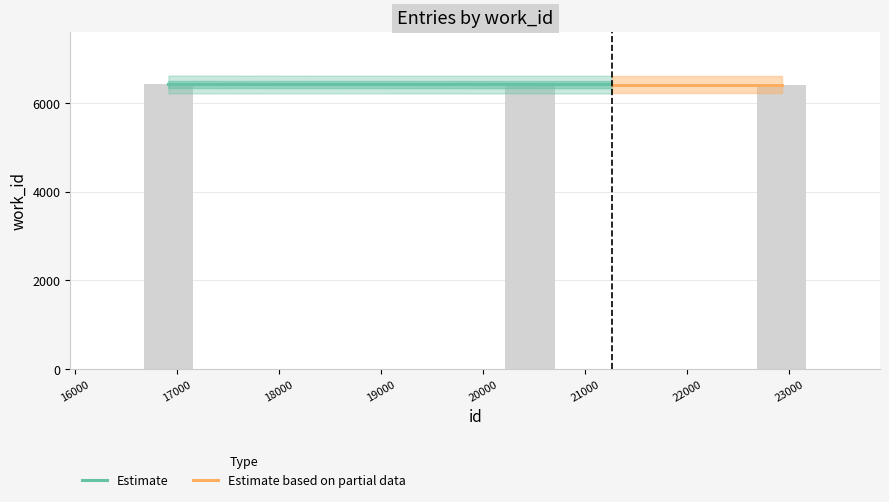

True or false: the data shows 6411 at 22930.

True